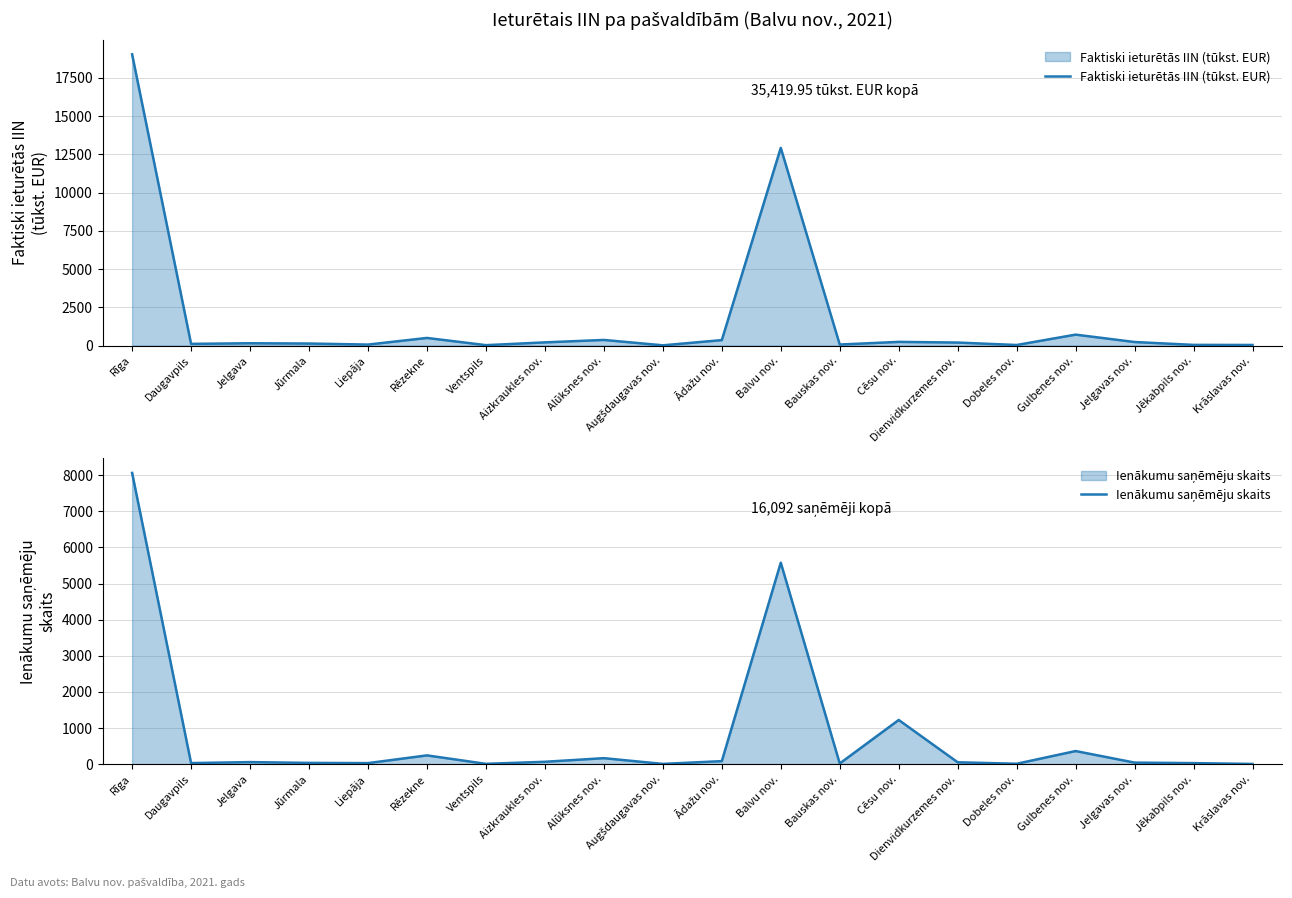

How many times do Faktiski ieturētās IIN (tūkst. EUR) and Ienākumu saņēmēju skaits cross each other?

2